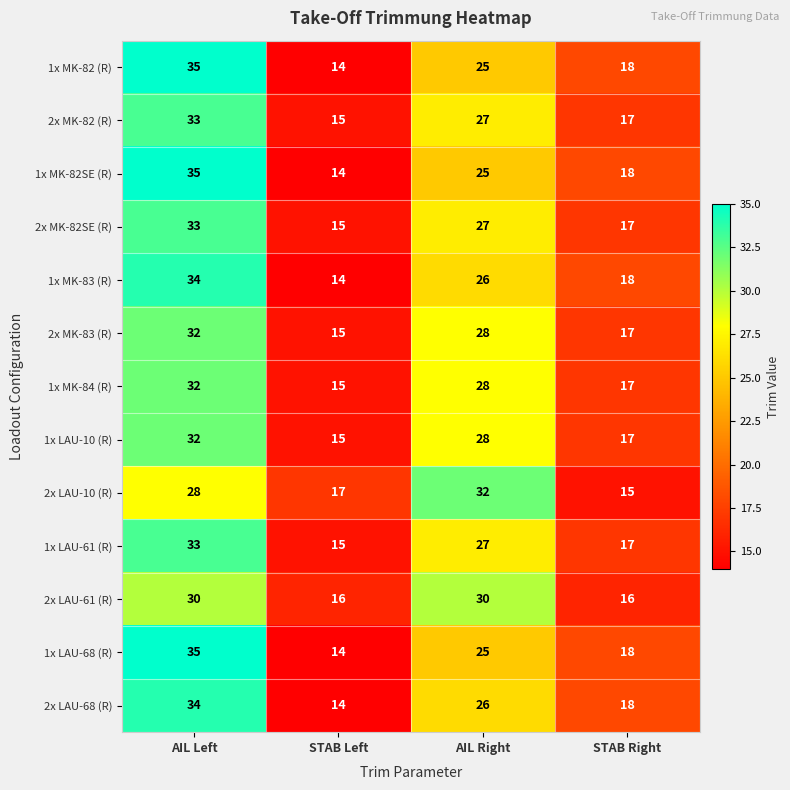

What is the difference between the highest and lowest values at STAB Left?

3